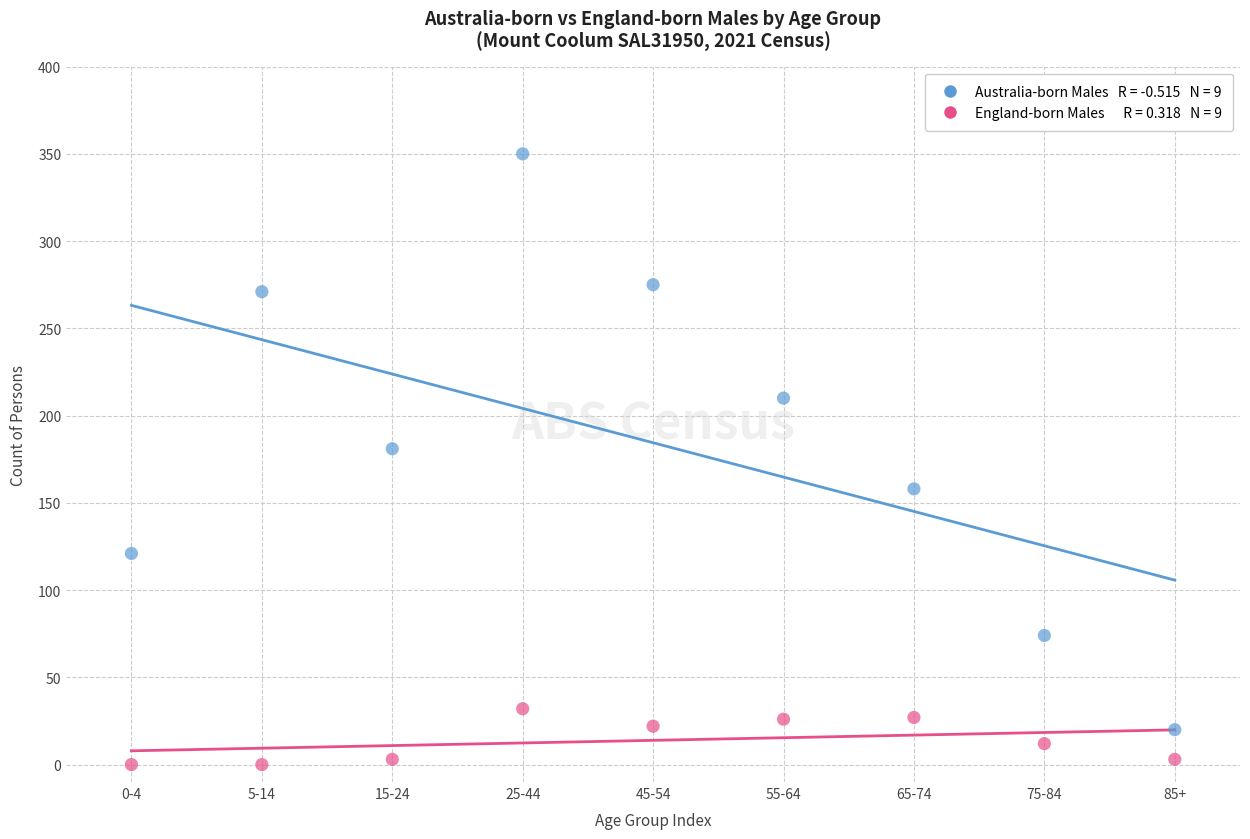

Across all data points, what is the range of Y values (max minus min)?

350